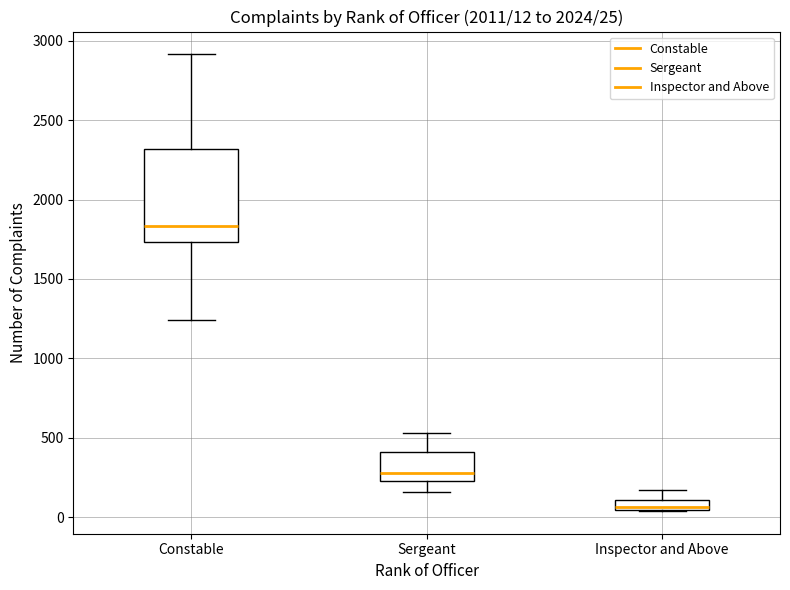

Which box has the highest median line?

Constable